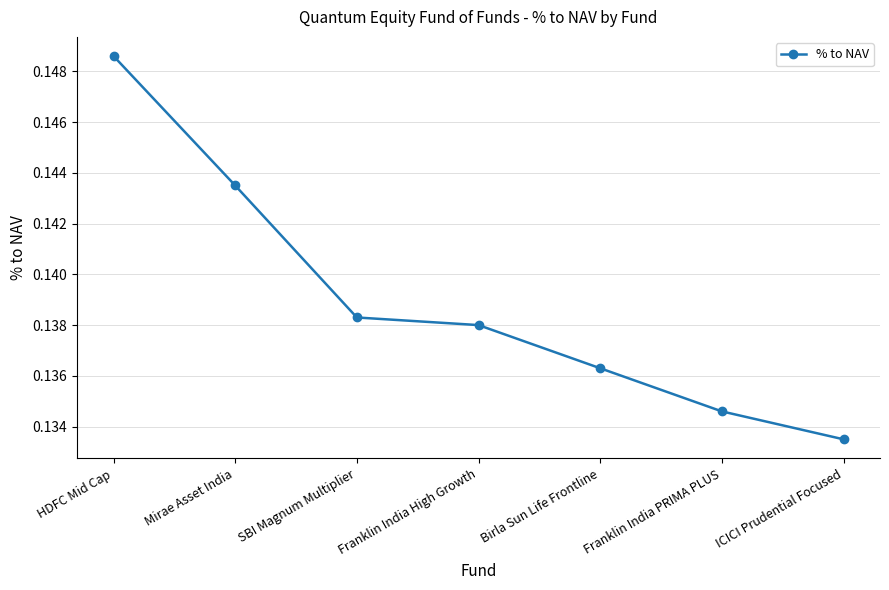

What is the sum of the values at ICICI Prudential Focused and Birla Sun Life Frontline?

0.3